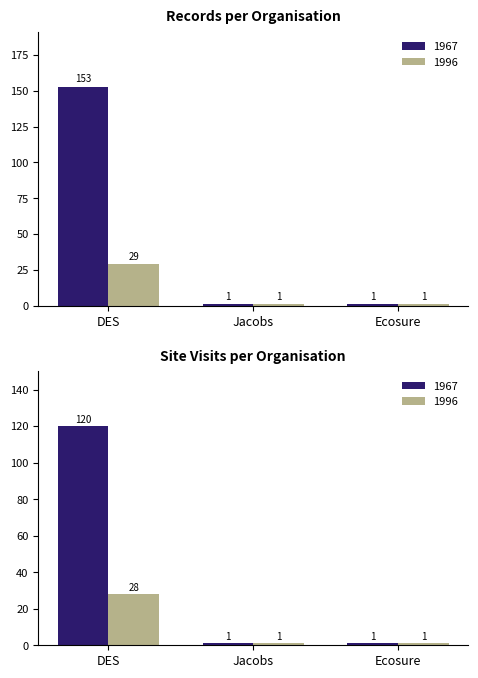

Between DES and Ecosure, which is larger?

DES